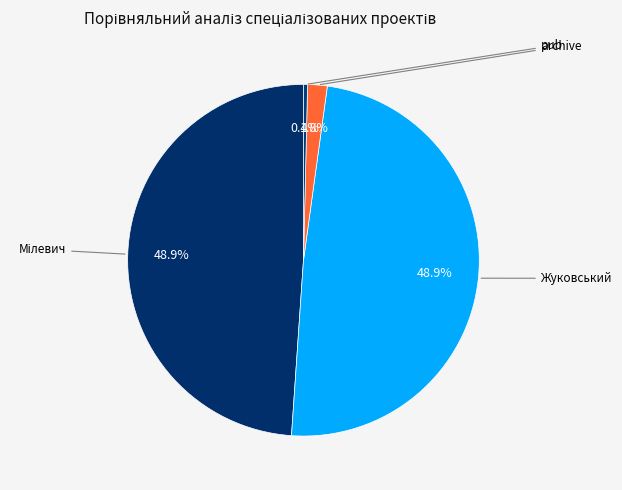

To the nearest percent, what is the average slice percentage?

25%